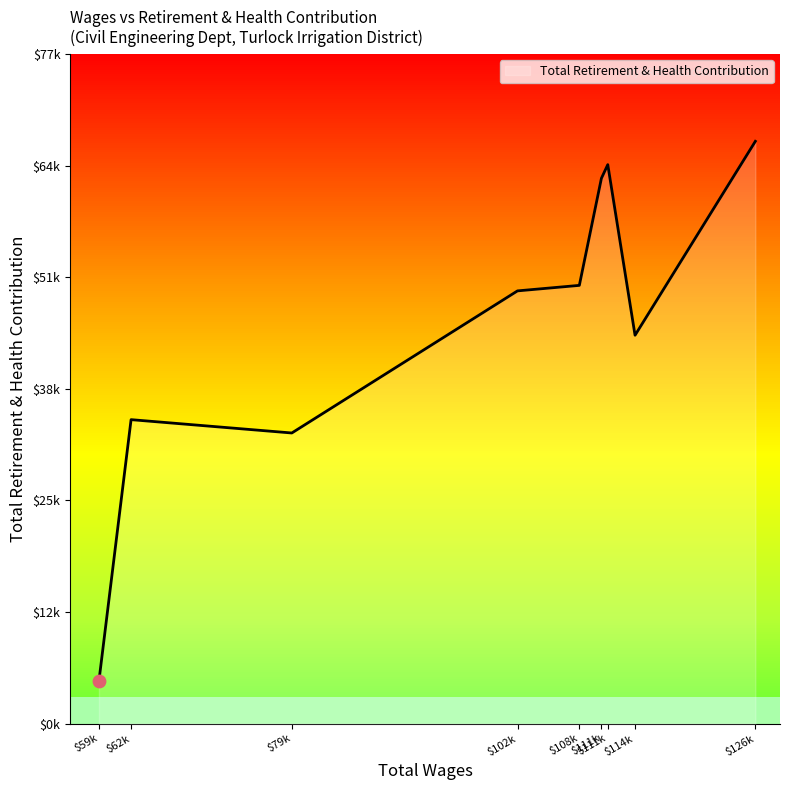

Approximately how many times larger is the value at $111k compared to $59k?

12.8